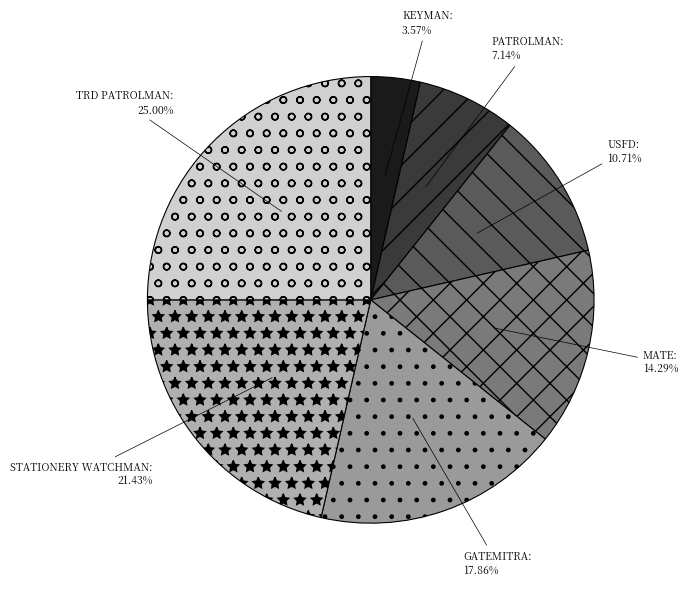

To the nearest percent, what percentage of the pie is MATE?

14%